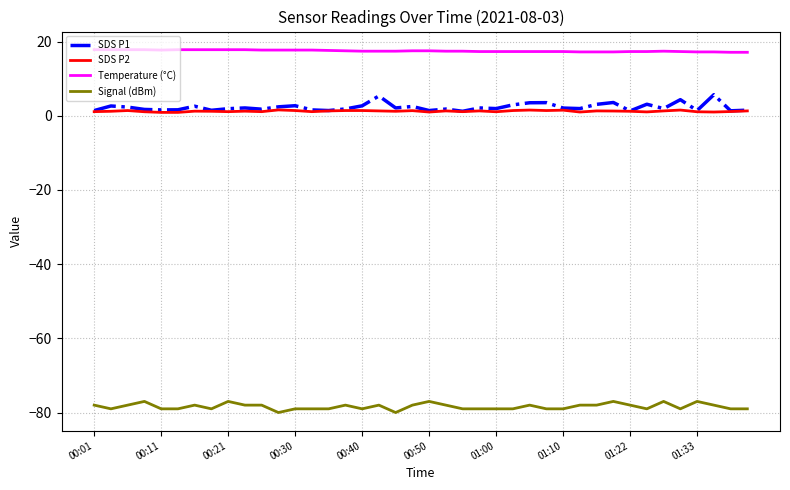

What is the greatest value displayed?

17.8